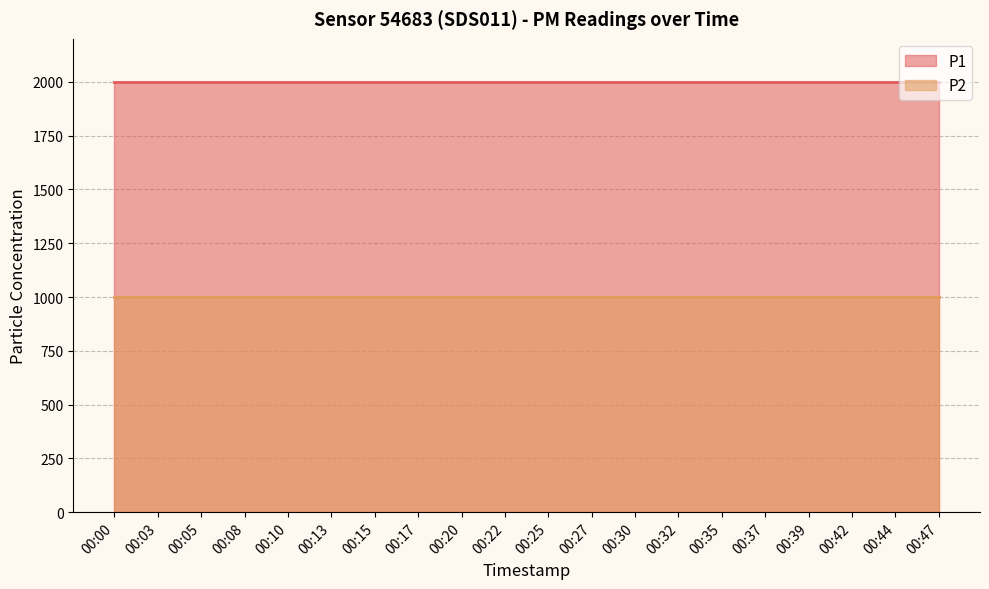

Reading right to left, extract all data points from this chart.

P1: 00:47=1999.9	00:44=1999.9	00:42=1999.9	00:39=1999.9	00:37=1999.9	00:35=1999.9	00:32=1999.9	00:30=1999.9	00:27=1999.9	00:25=1999.9	00:22=1999.9	00:20=1999.9	00:17=1999.9	00:15=1999.9	00:13=1999.9	00:10=1999.9	00:08=1999.9	00:05=1999.9	00:03=1999.9	00:00=1999.9
P2: 00:47=999.9	00:44=999.9	00:42=999.9	00:39=999.9	00:37=999.9	00:35=999.9	00:32=999.9	00:30=999.9	00:27=999.9	00:25=999.9	00:22=999.9	00:20=999.9	00:17=999.9	00:15=999.9	00:13=999.9	00:10=999.9	00:08=999.9	00:05=999.9	00:03=999.9	00:00=999.9